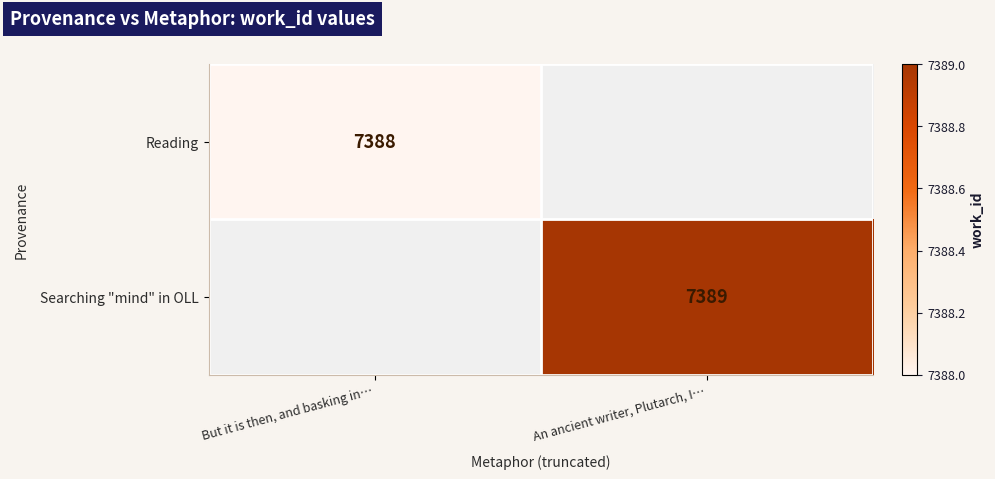

The Searching "mind" in OLL series shows 7389 at An ancient writer, Plutarch, I…. True or false?

True